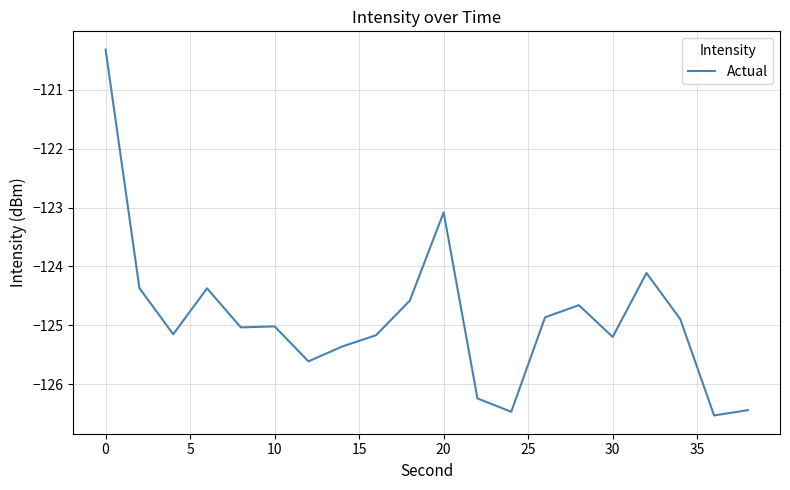

What is the difference between the maximum and second lowest values?

6.1